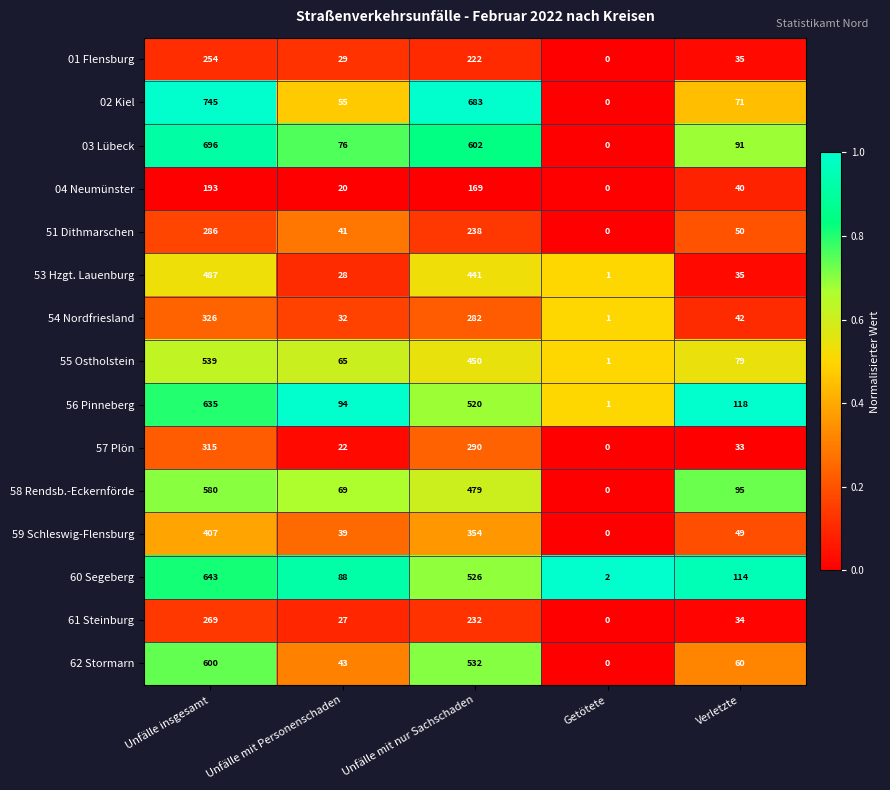

How many values in 62 Stormarn are above zero?

4